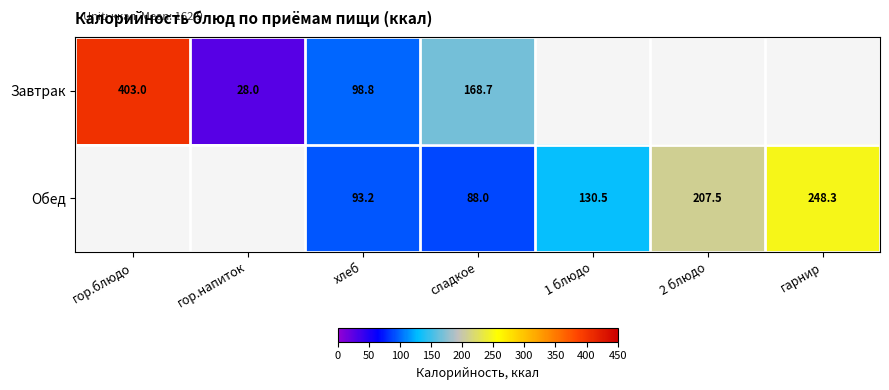

Rank the series at хлеб from lowest to highest value.

Обед, Завтрак